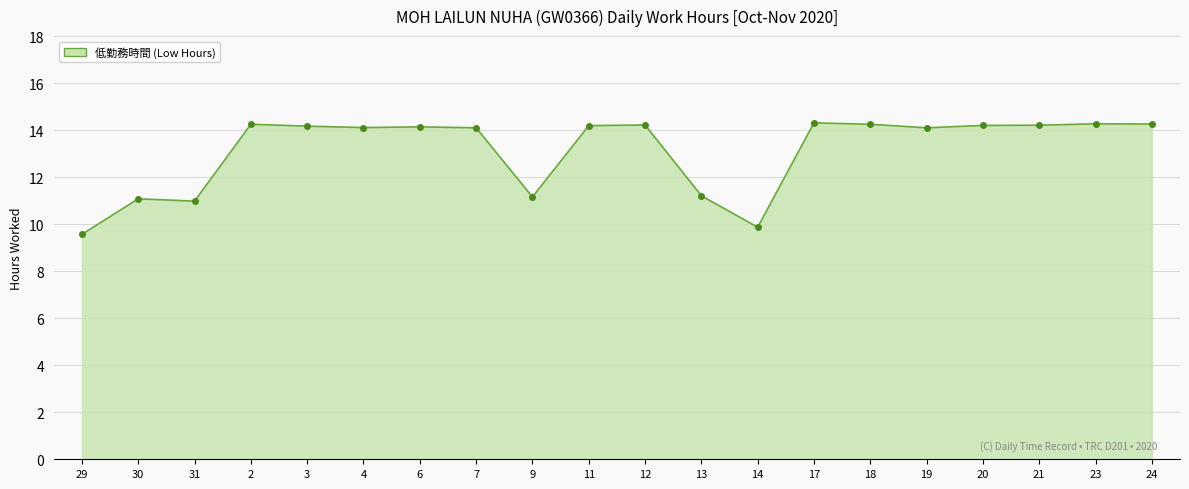

What is the sum of the values at 31 and 14?

20.9